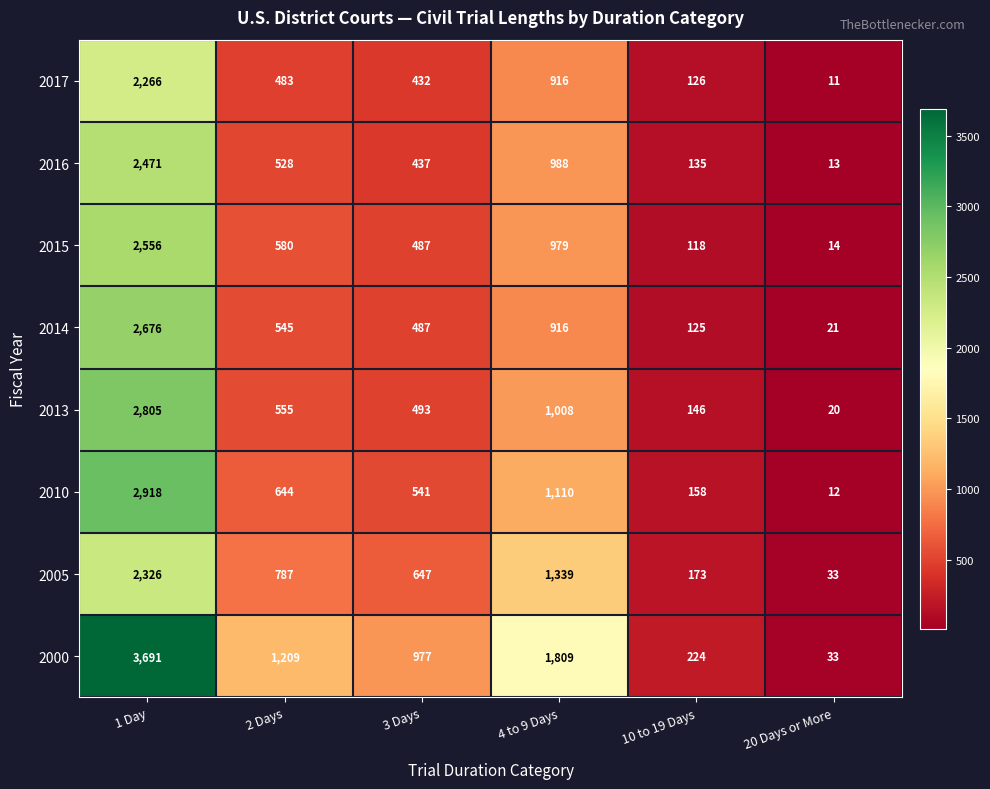

The value of 2013 at 2 Days is 555. True or false?

True